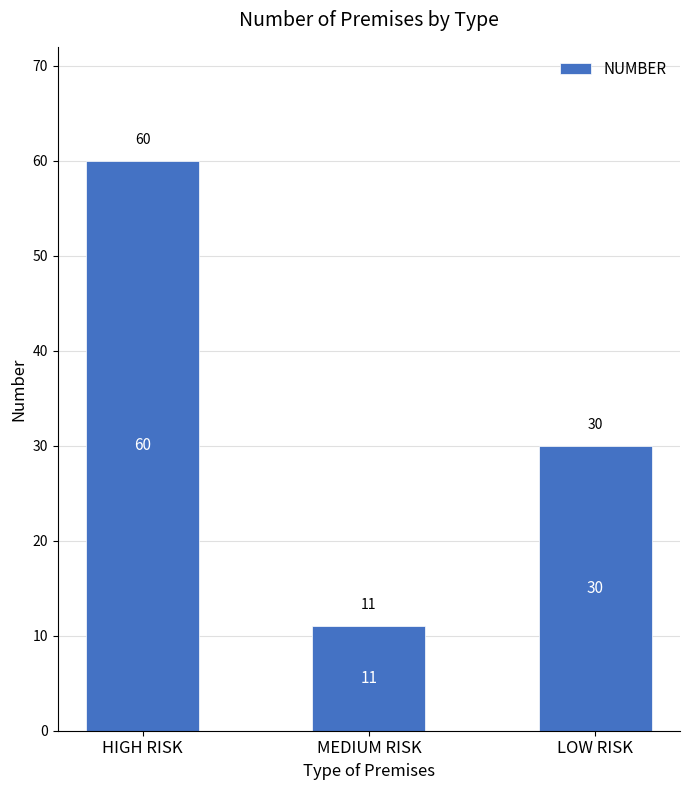

What is the value of the 2nd bar from the left?

11